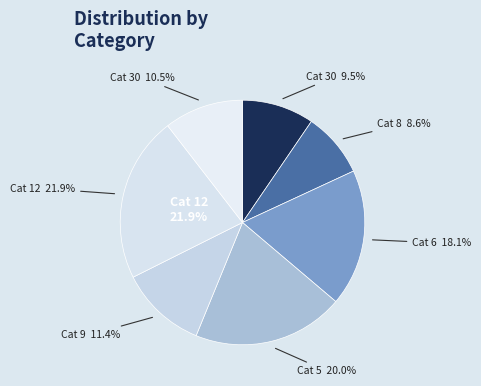

To the nearest percent, what percentage of the pie is 5?

20%